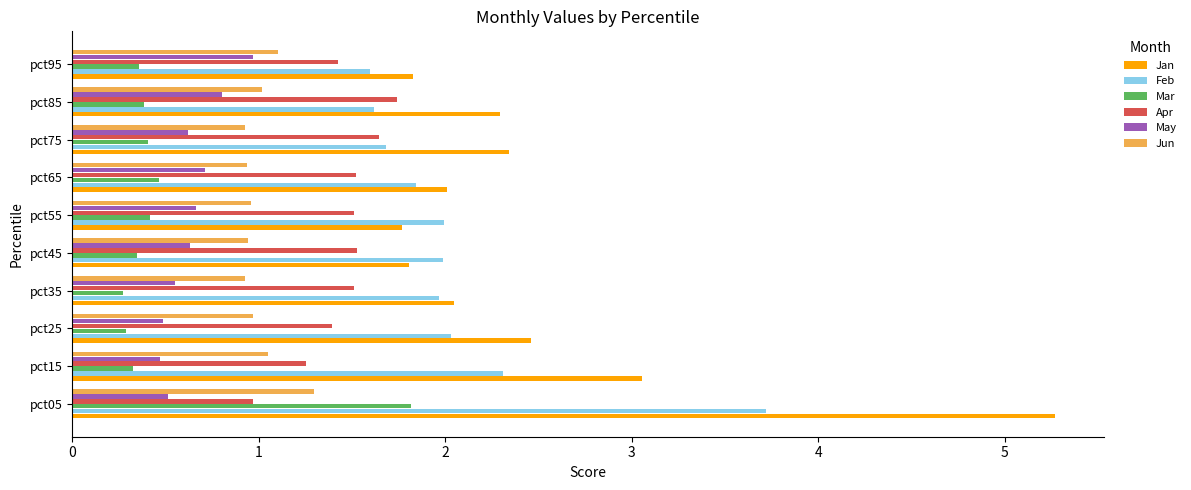

The value of Jan at pct75 is 2.3. True or false?

True